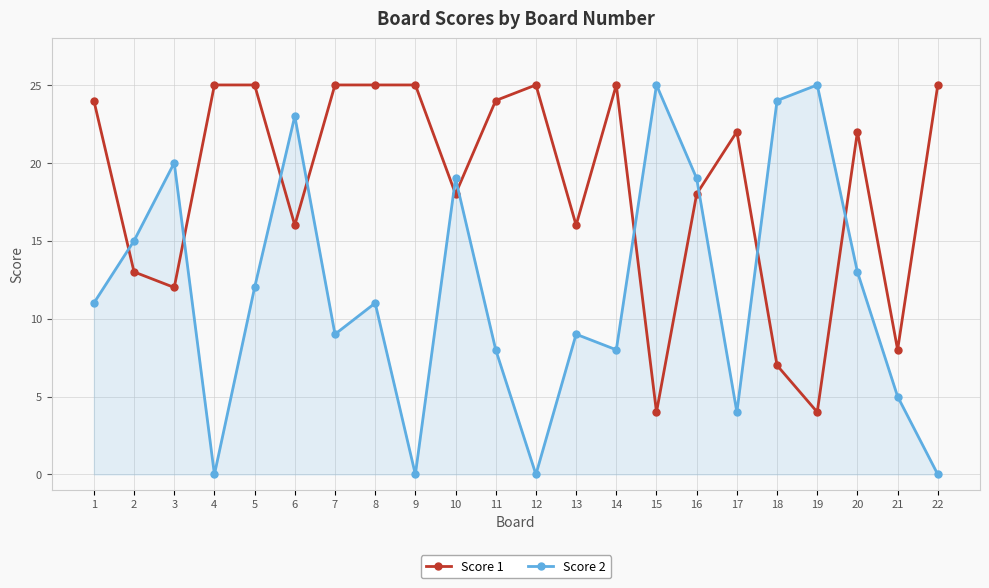

At which category does Score 2 reach its first local valley?

4